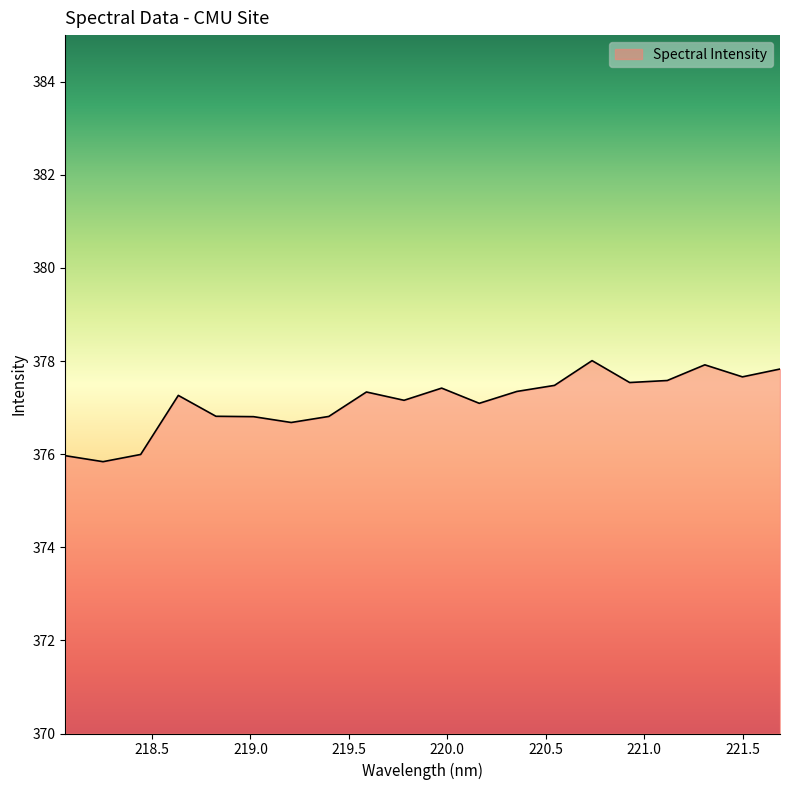

What is the maximum value shown in the chart?

378.0